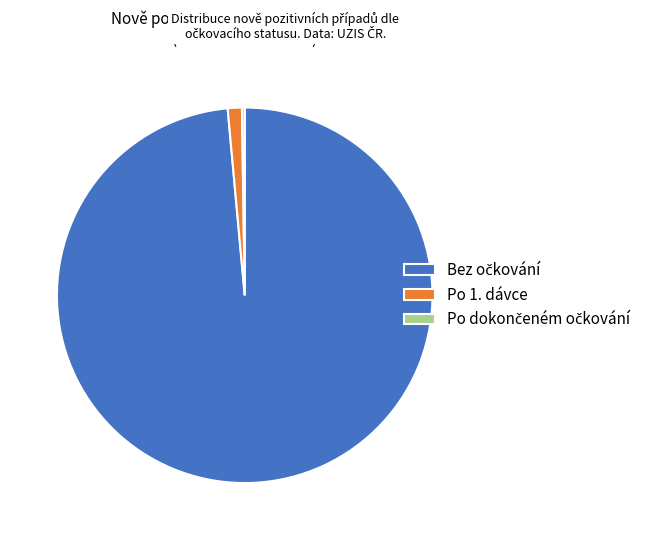

Does any single category account for the majority?

Yes